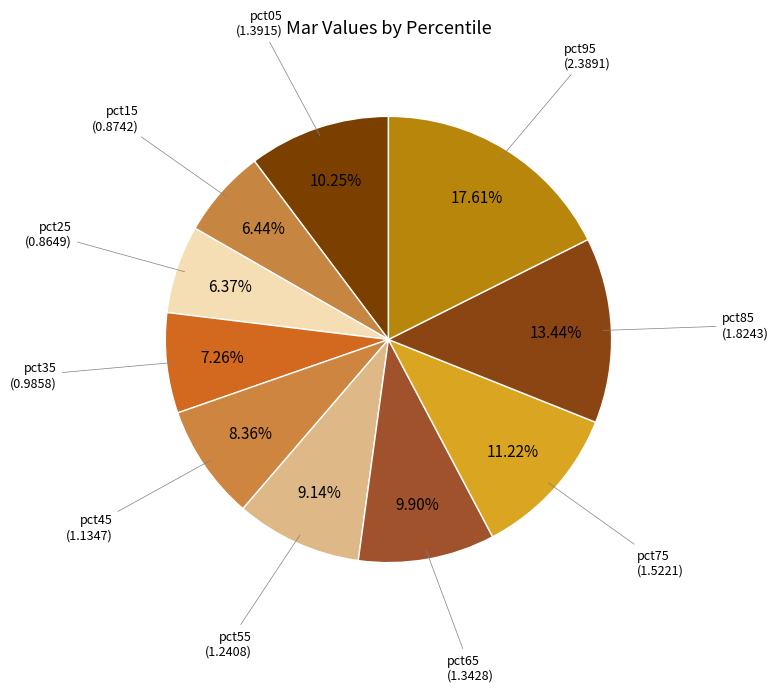

Which slice is the smallest?

pct25